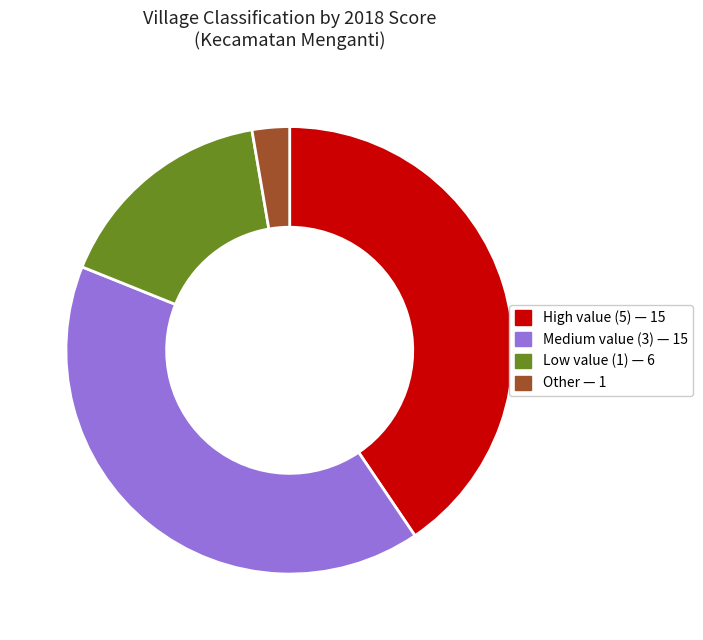

Does Other — 1 represent more than half of the total?

No